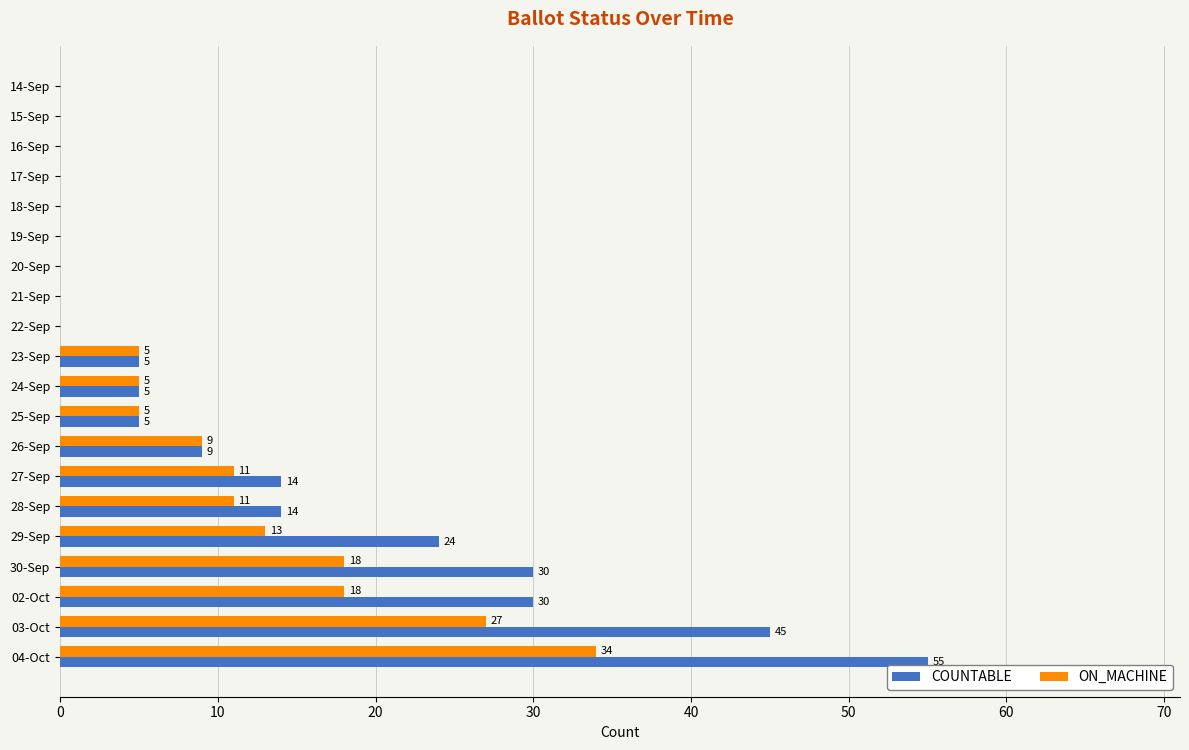

The ON_MACHINE series shows -23 at 22-Sep. True or false?

False